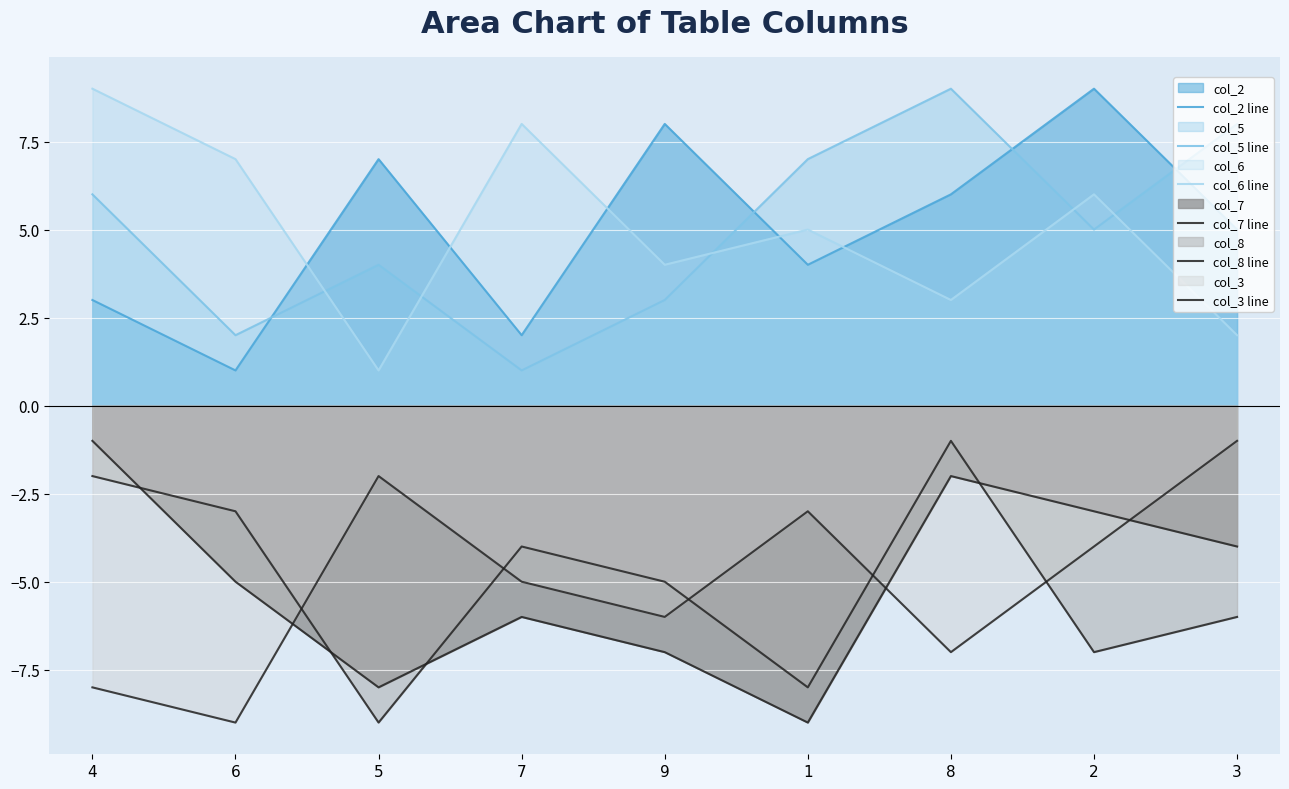

Rank the series by their maximum value, from lowest to highest.

col_7 line, col_8 line, col_3 line, col_2 line, col_5 line, col_6 line